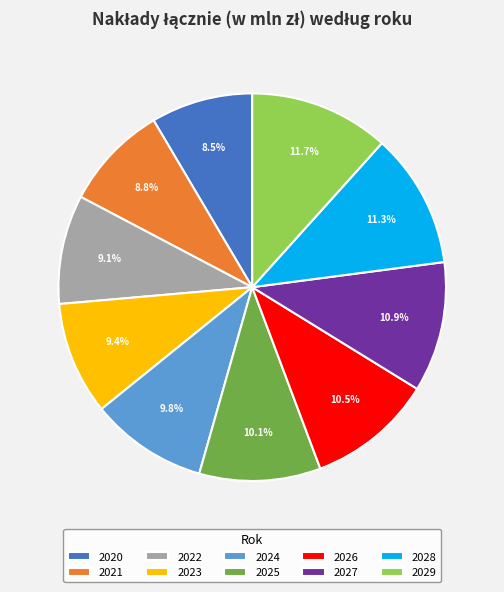

What percentage is the 2021 slice, to the nearest percent?

9%